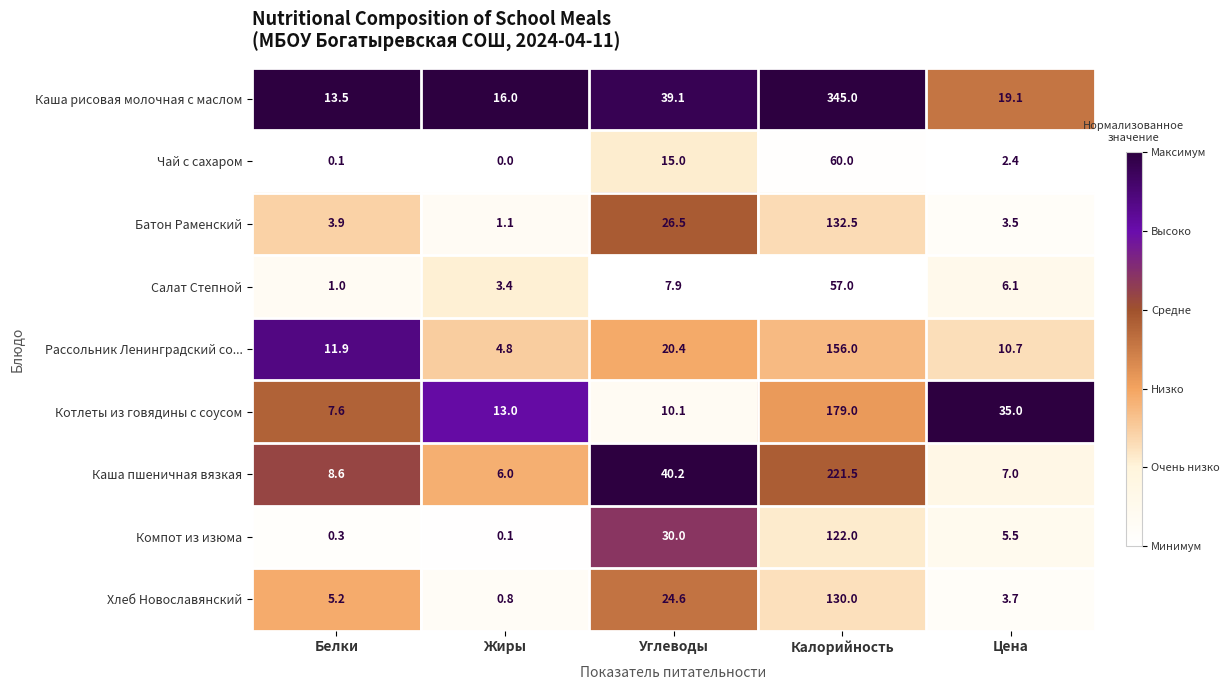

True or false: Котлеты из говядины с соусом has a value of 179.0 at Калорийность.

True